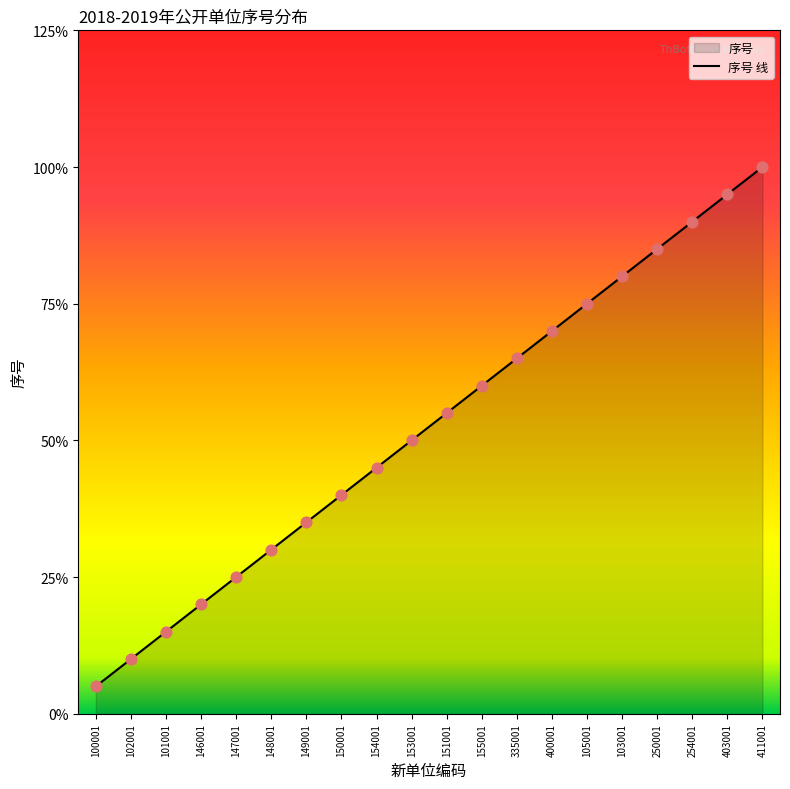

Approximately how many times larger is the value at 102001 compared to 150001?

0.2